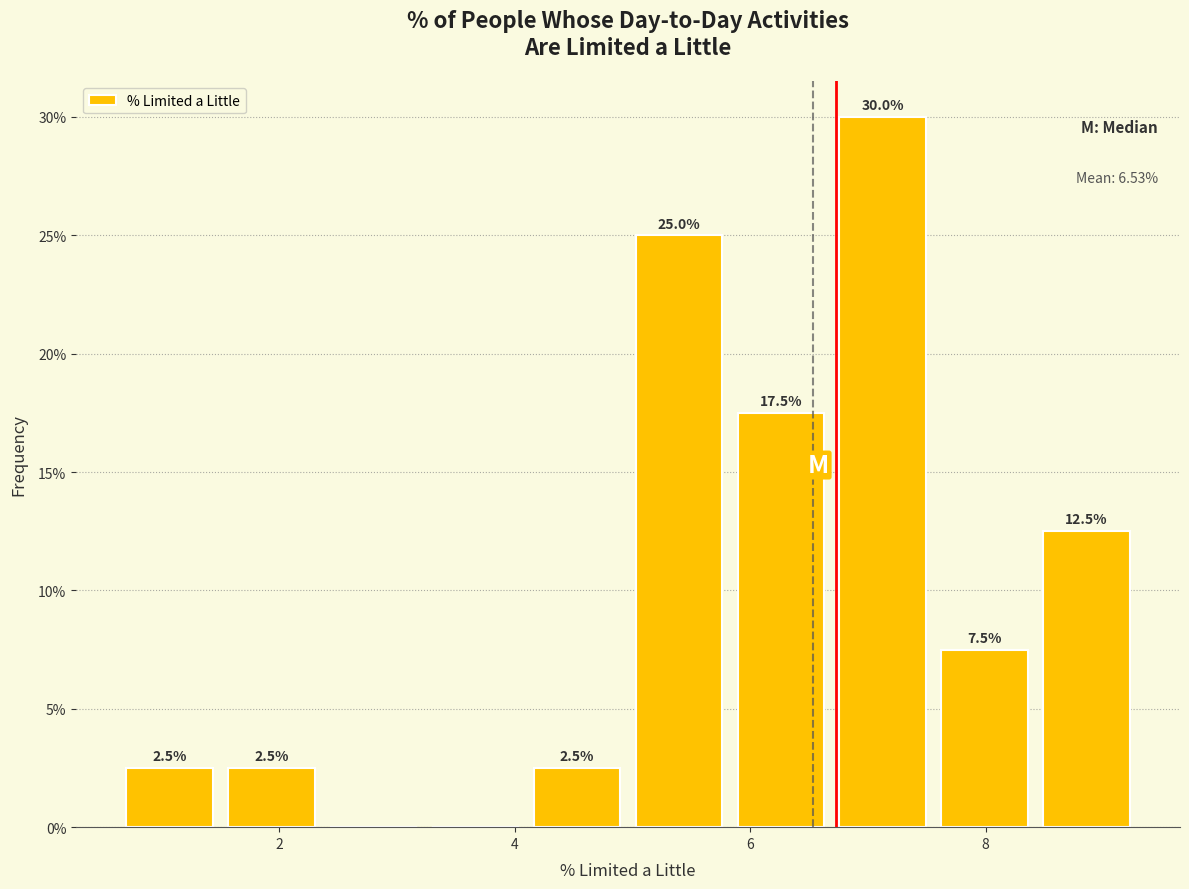

Over which range of the x-axis is the bar tallest?

6.6 to 7.6